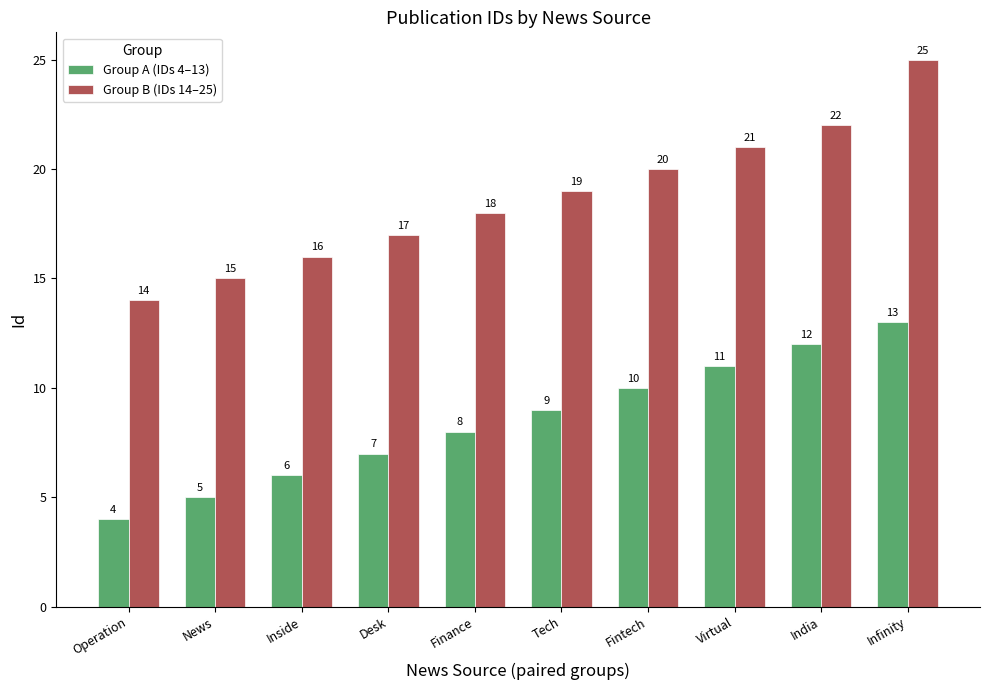

True or false: Group A (IDs 4–13) has a value of 14 at Finance.

False